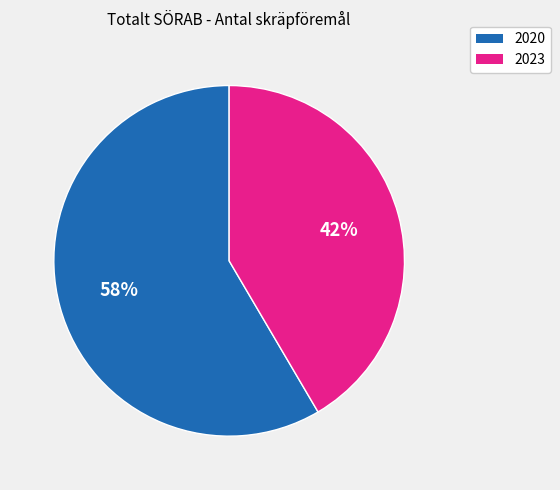

To the nearest percent, what is the average slice percentage?

50%